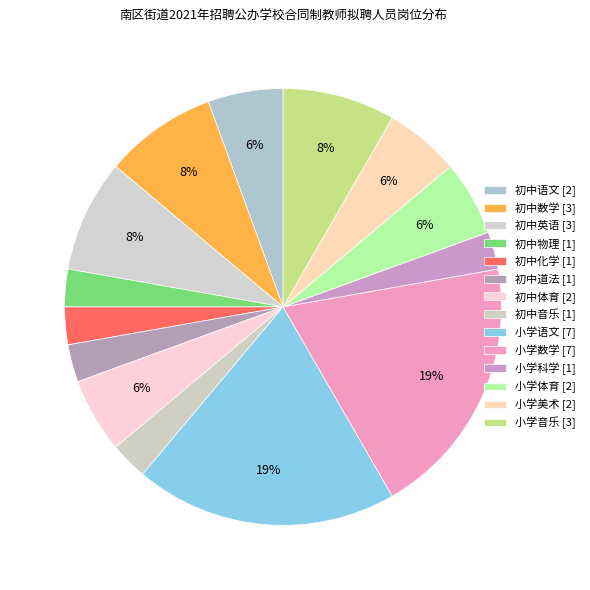

How many slices are in this pie chart?

14